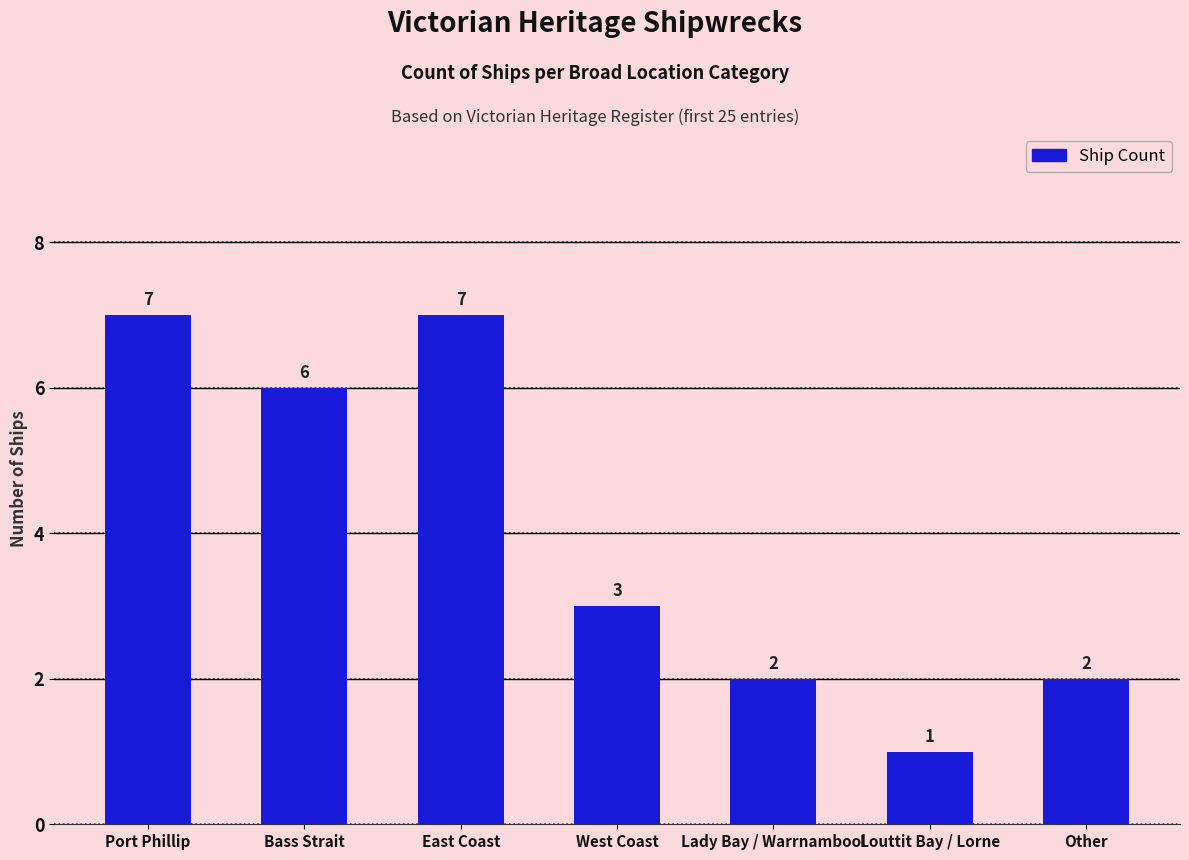

Count the number of categories in the chart.

7